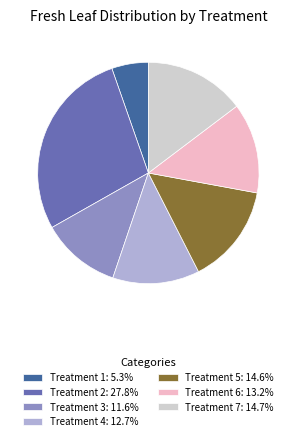

Is the sum of Treatment 4: 12.7% and Treatment 7: 14.7% greater than half?

No